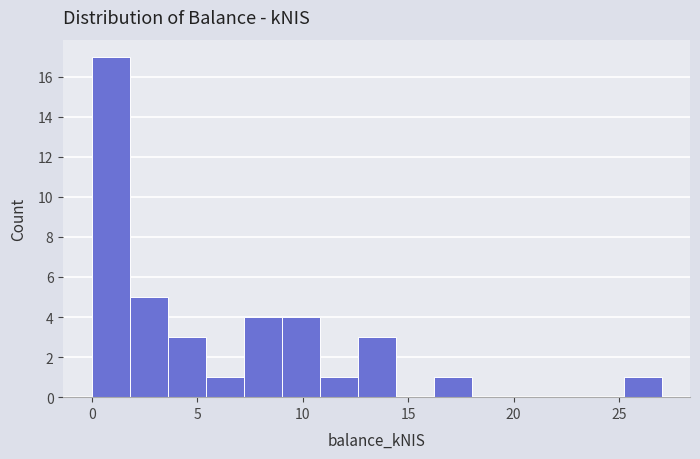

Around what value on the x-axis is the tallest bar? Give the approximate position of its centre, as read against the axis.

1.0